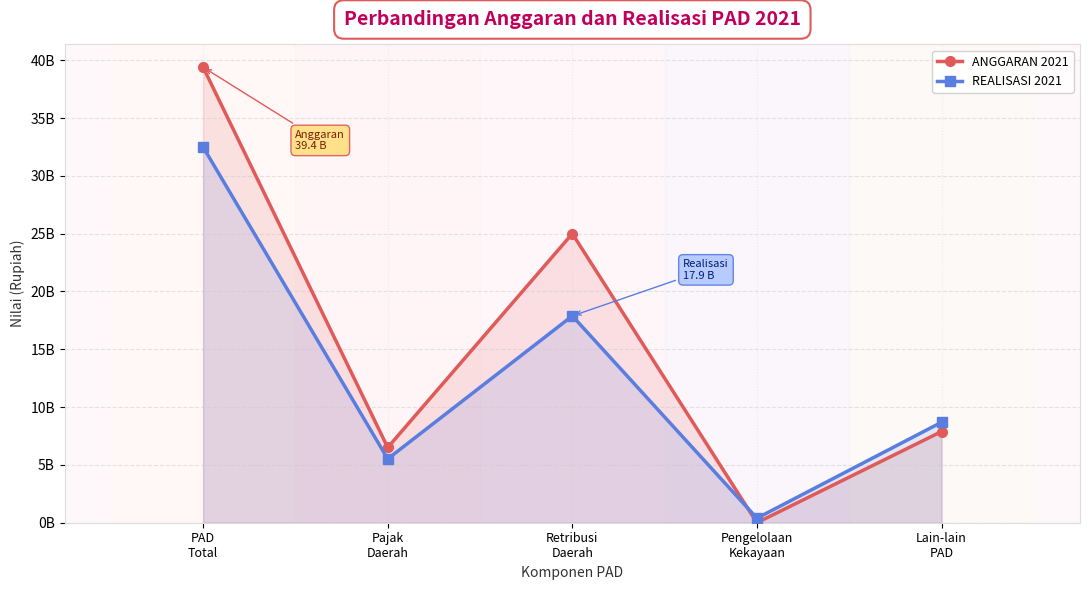

Between Lain-lain
PAD and Pengelolaan
Kekayaan, which is larger?

Lain-lain
PAD